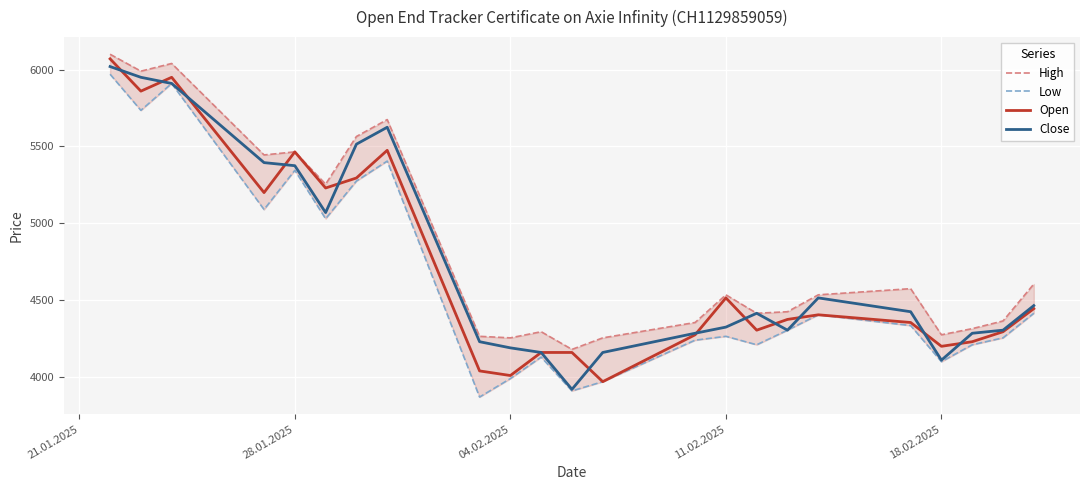

How many interior local peaks does the Open series have?

5